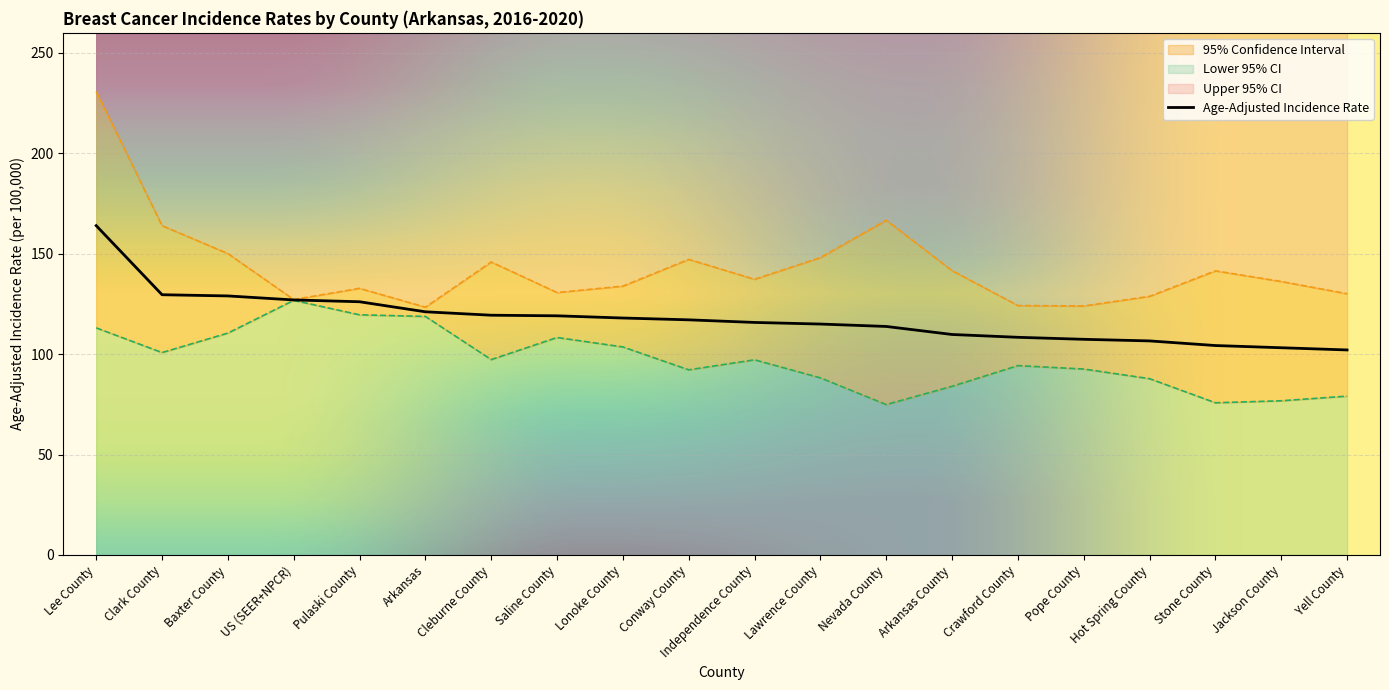

How many data points in Age-Adjusted Incidence Rate are less than 117?

10